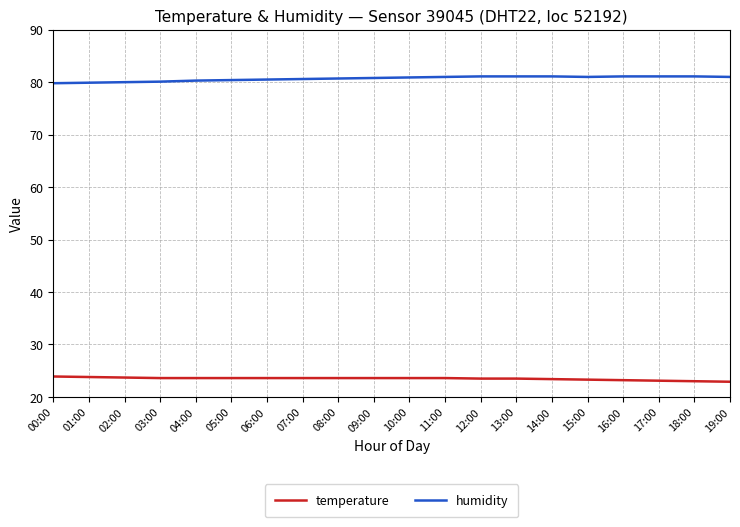

True or false: humidity and temperature cross at least once.

False